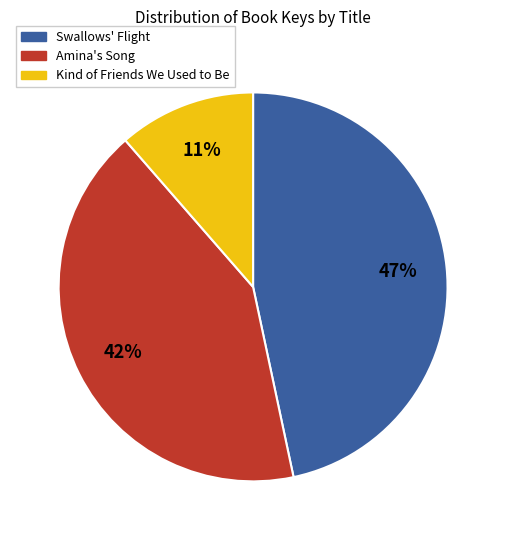

To the nearest percent, what is the average slice percentage?

33%